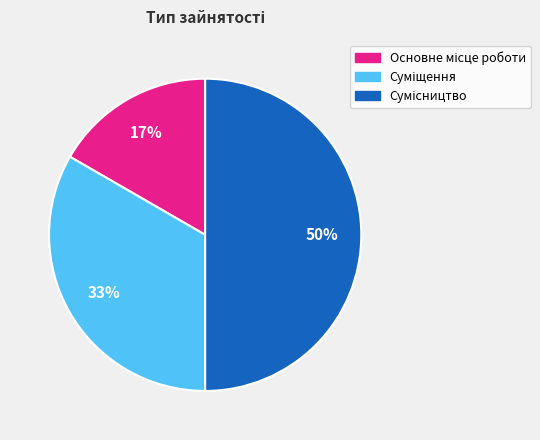

To the nearest percent, what is the average slice percentage?

33%